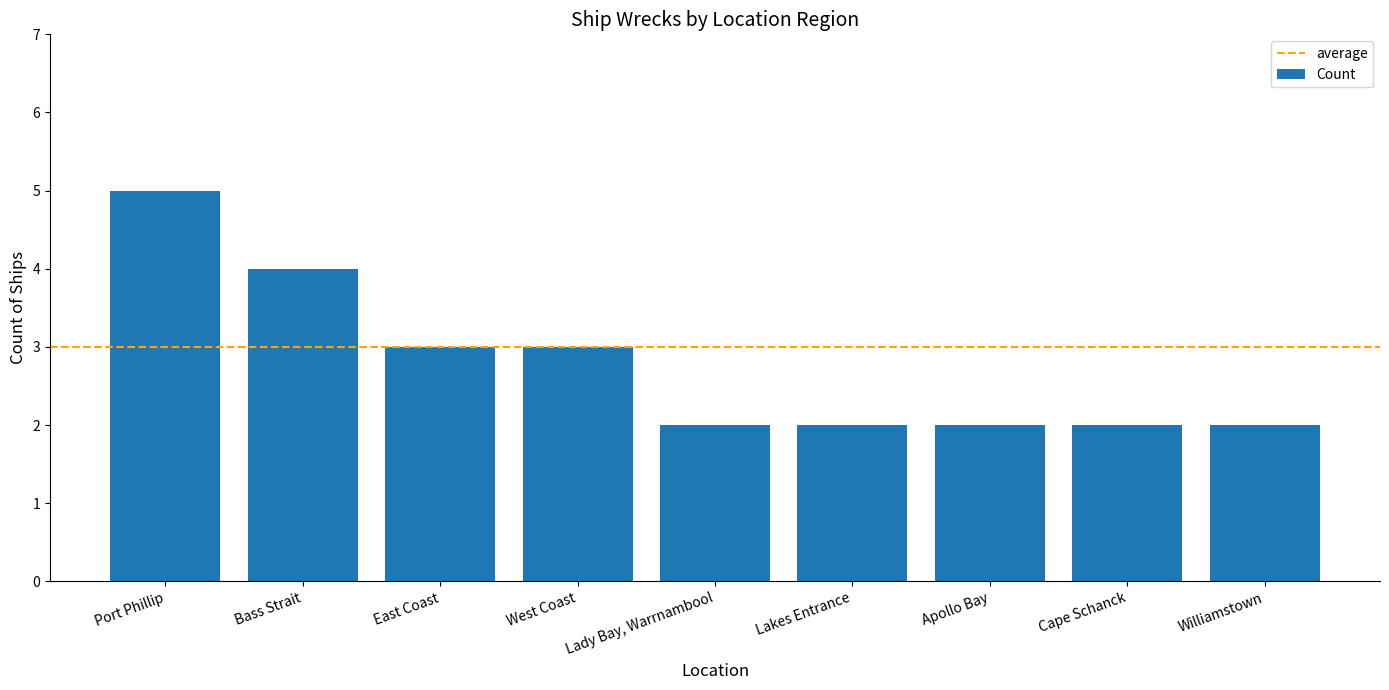

What is the approximate value at West Coast?

3